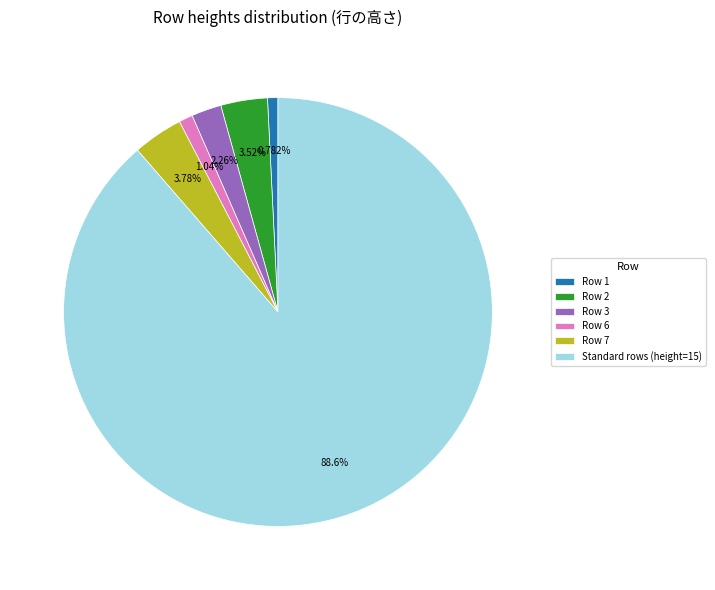

Is the sum of Row 6 and Standard rows (height=15) greater than half?

Yes